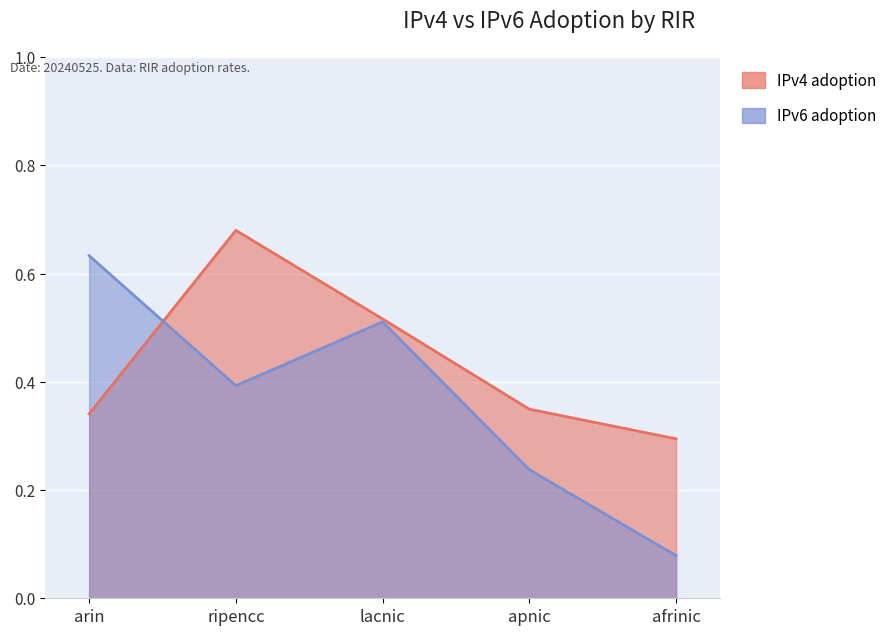

In IPv6 adoption, how many points are lower than both neighbors (excluding endpoints)?

1